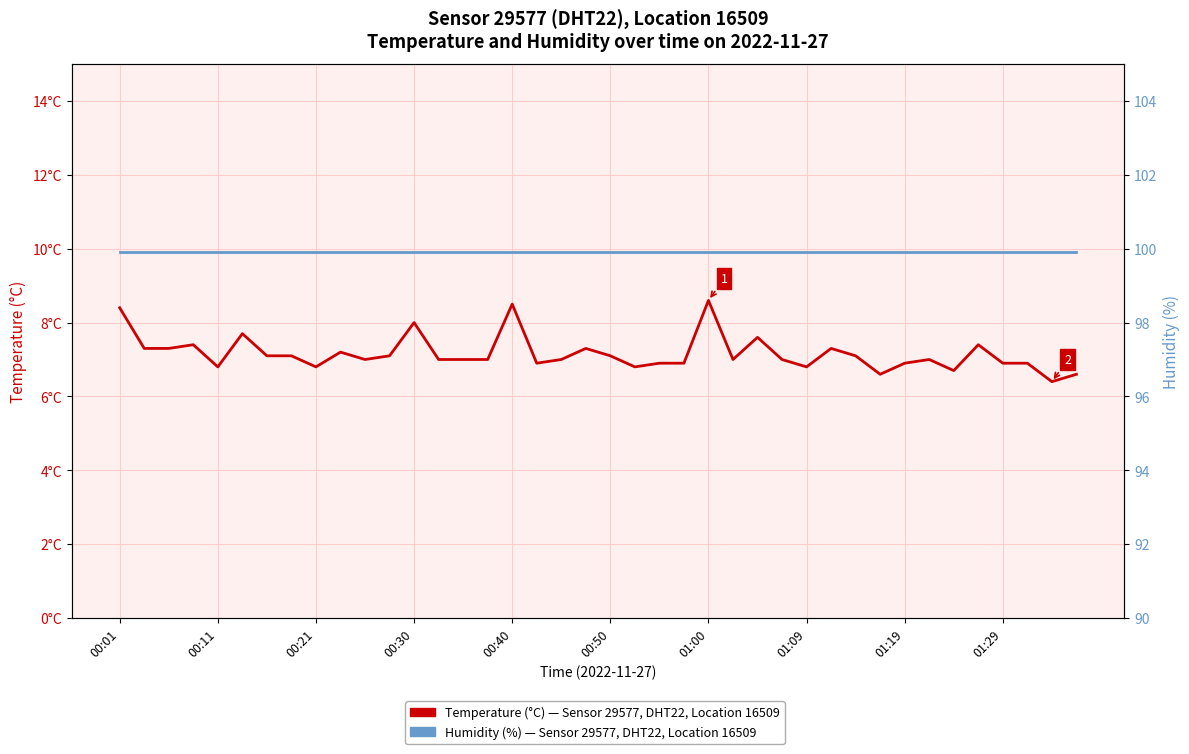

List the series in order of their peak value, highest first.

Humidity (%), Sensor 29577 DHT22, Temperature (°C), Sensor 29577 DHT22